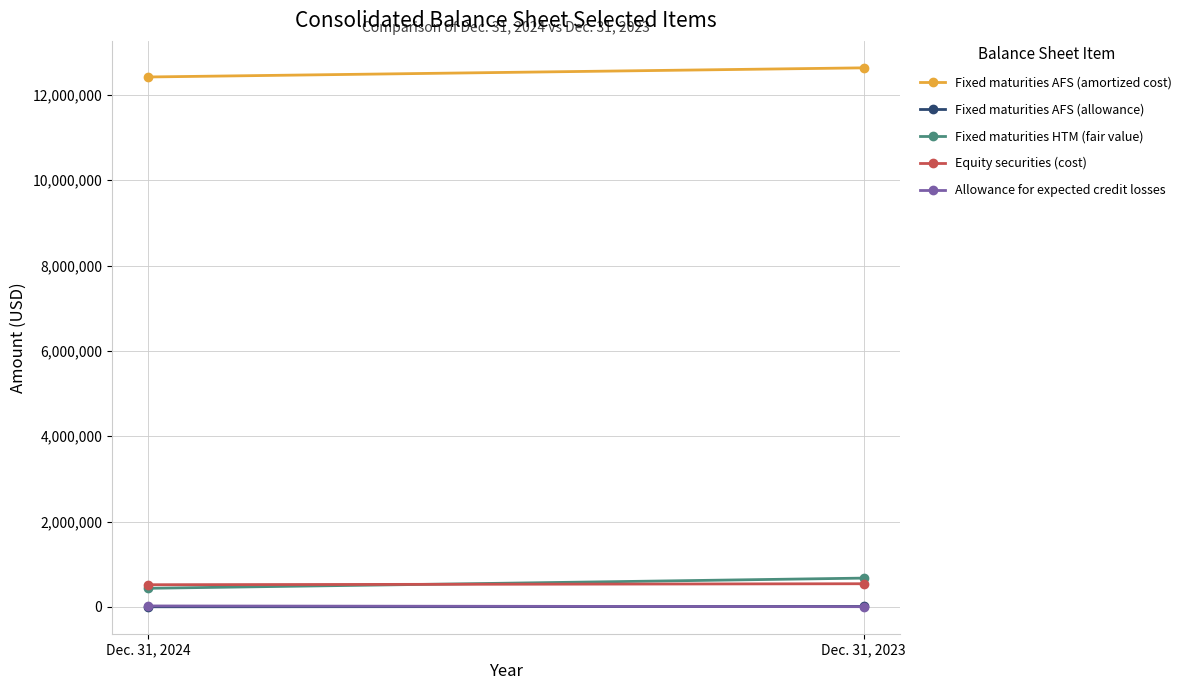

Rank the categories by Fixed maturities AFS (allowance) value from lowest to highest.

Dec. 31, 2024, Dec. 31, 2023